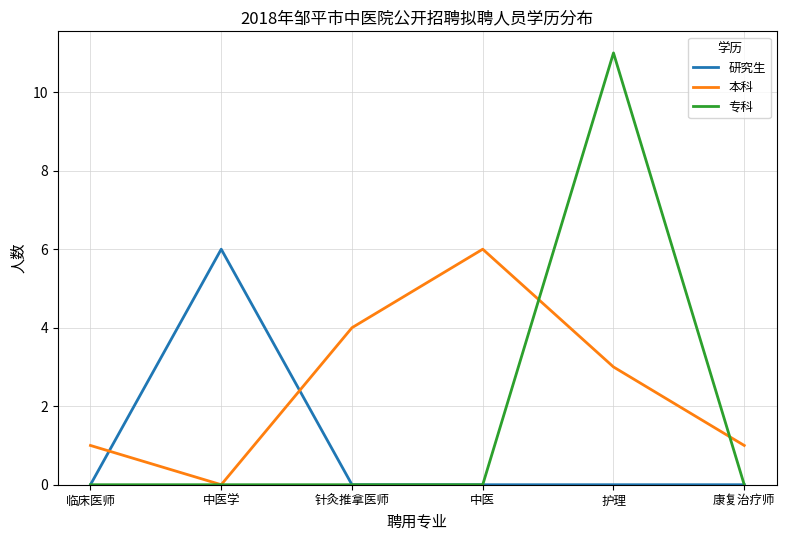

In 研究生, how many points are higher than both neighbors (excluding endpoints)?

1